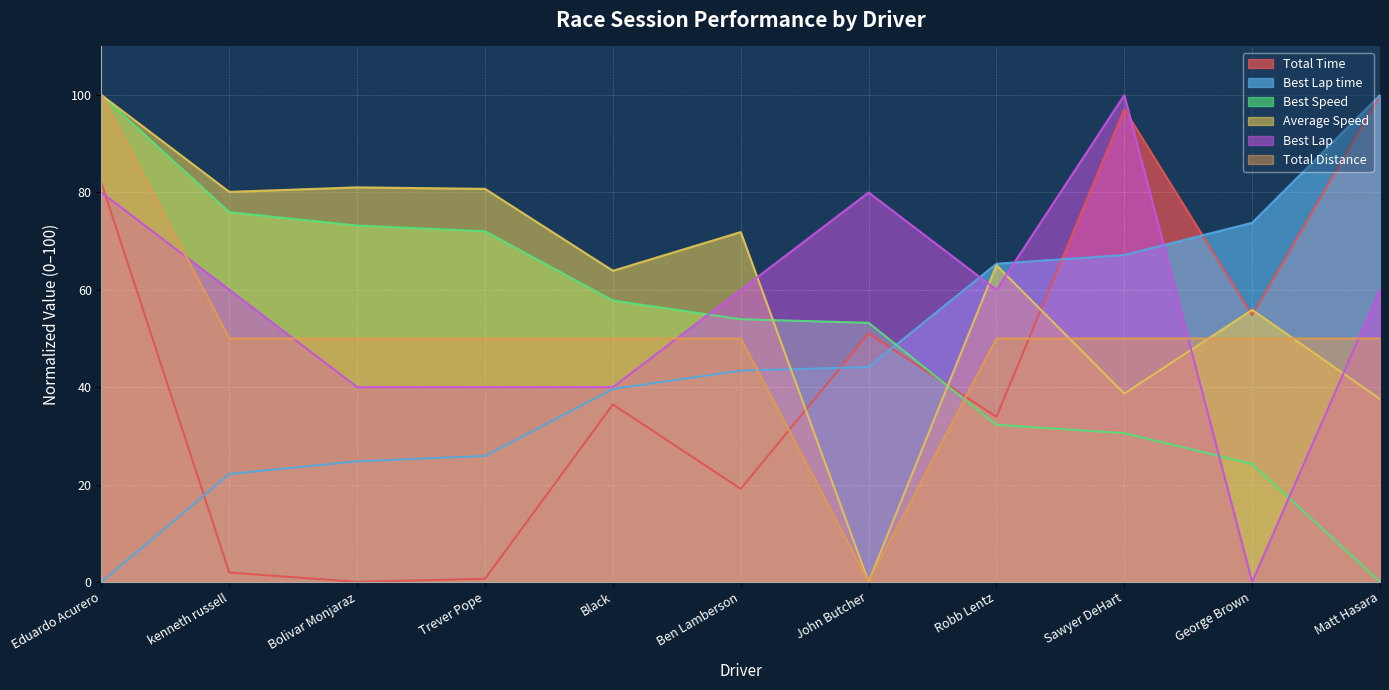

How many categories are shown in the chart?

11